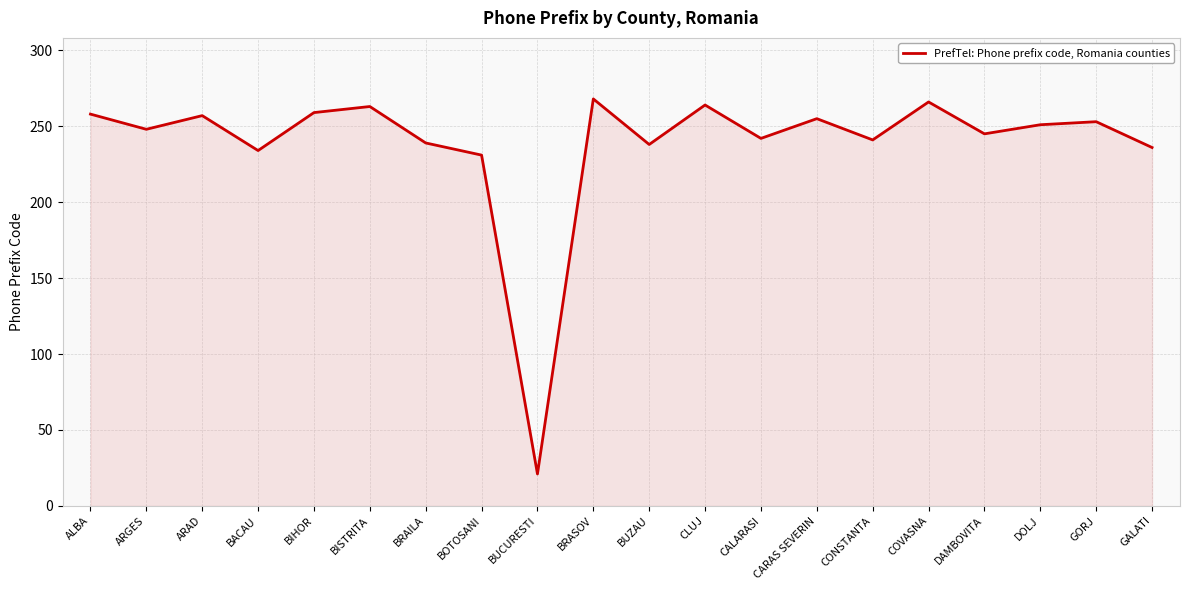

What is the minimum value shown in the chart?

21